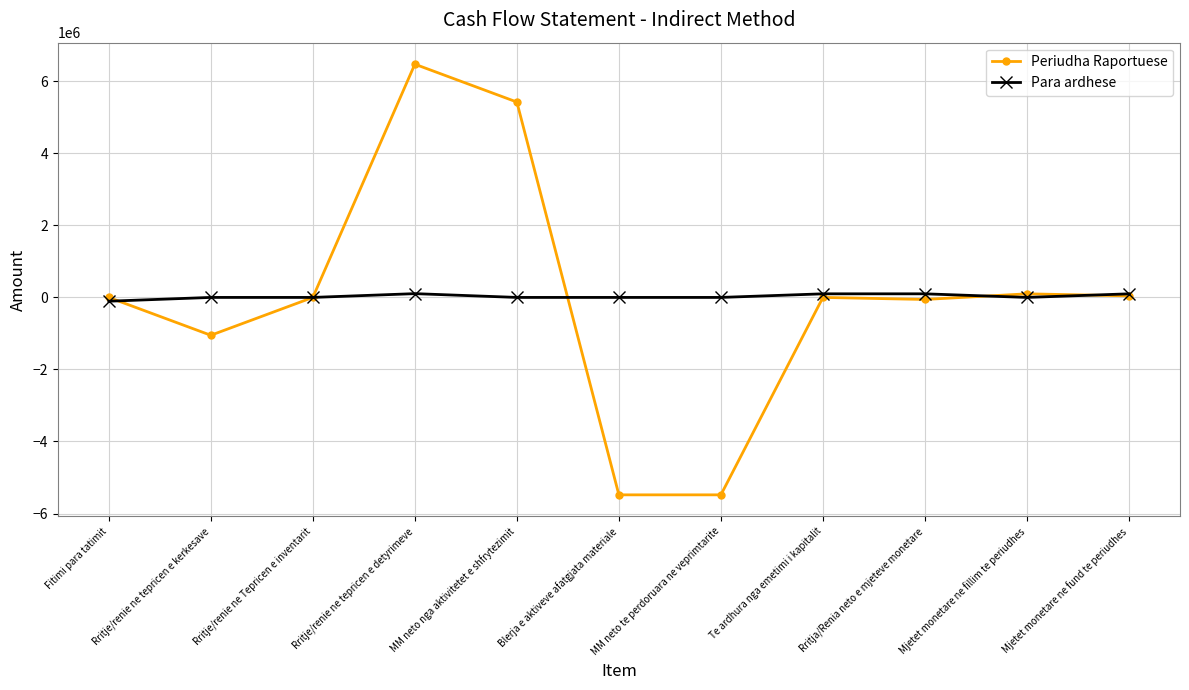

What is the total value across all series at MM neto nga aktivitetet e shfrytezimit?

5424736